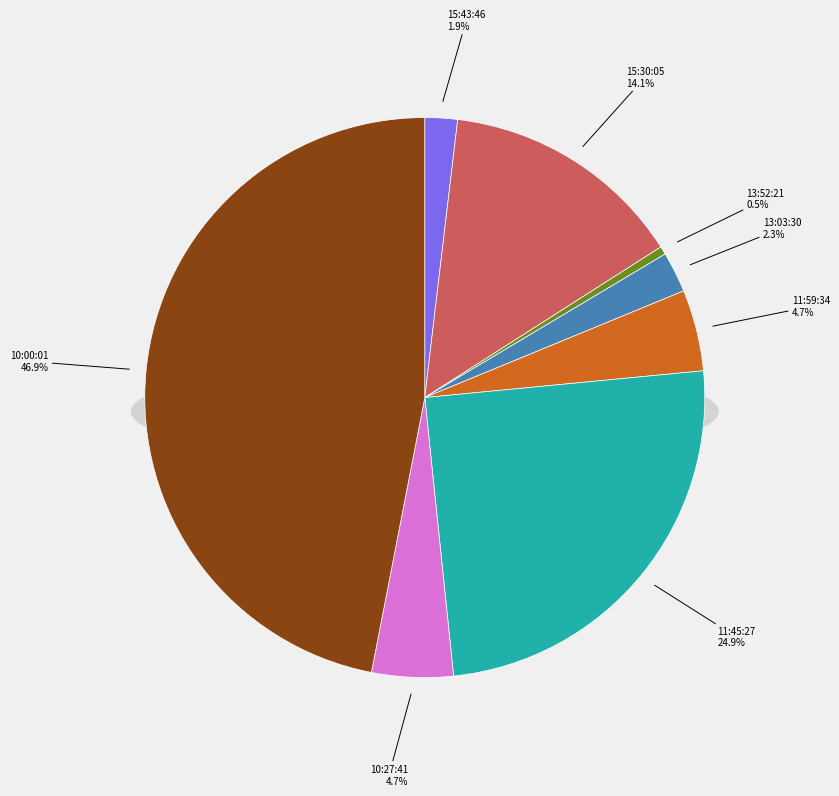

What is the largest slice in the pie chart?

10:00:01